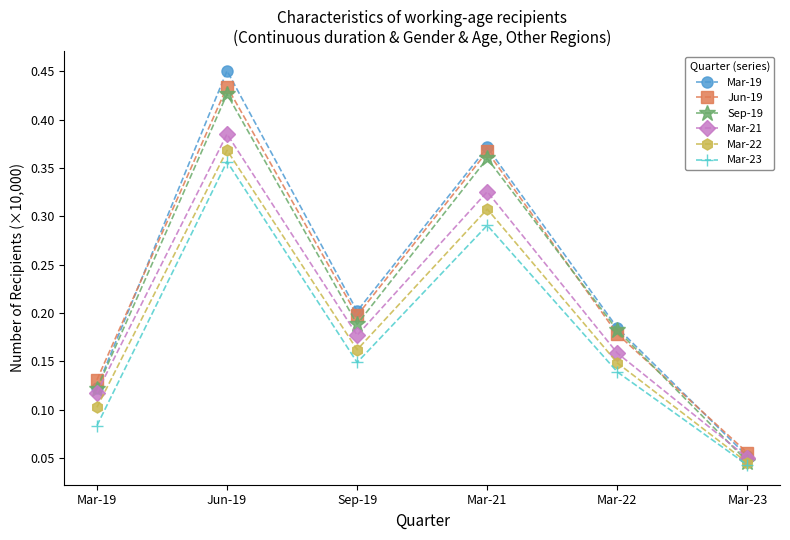

Between Mar-19 and Sep-19, which series saw the biggest shift?

Mar-19